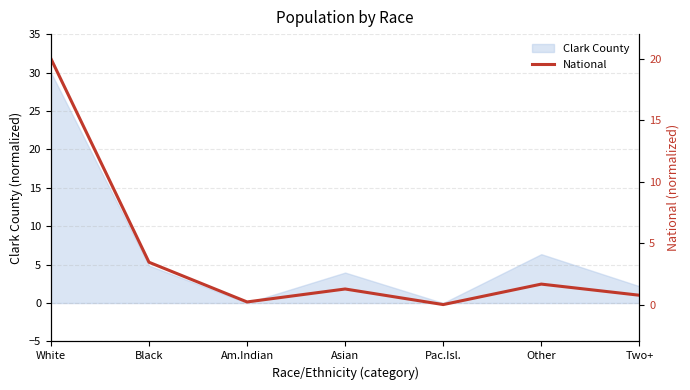

At which label does Clark County first exceed 3?

White